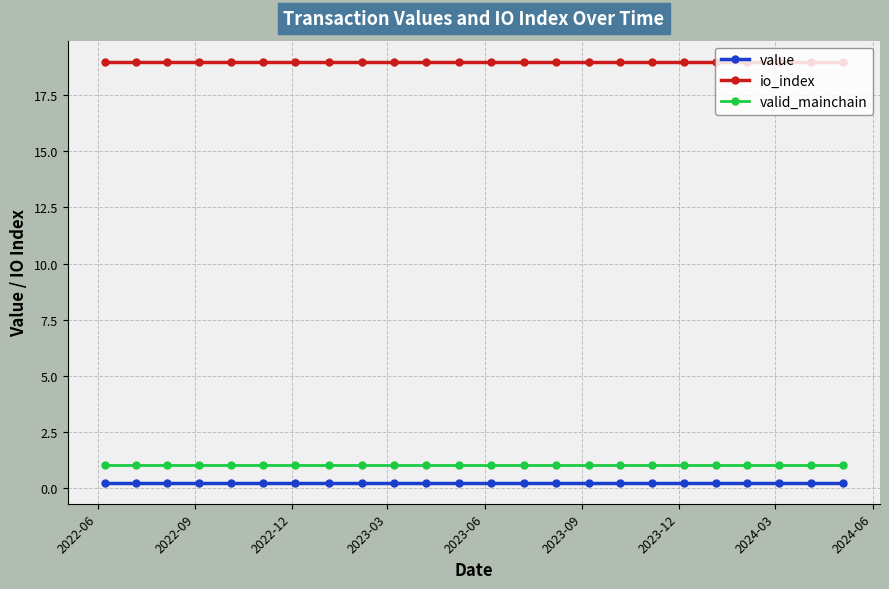

True or false: io_index and value intersect in this chart.

False